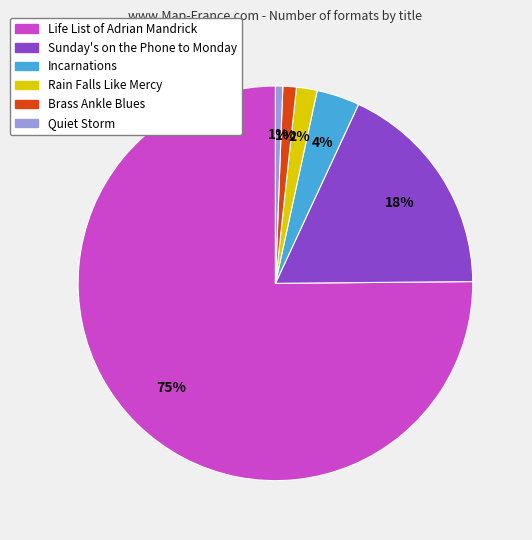

What is the largest slice in the pie chart?

Life List of Adrian Mandrick